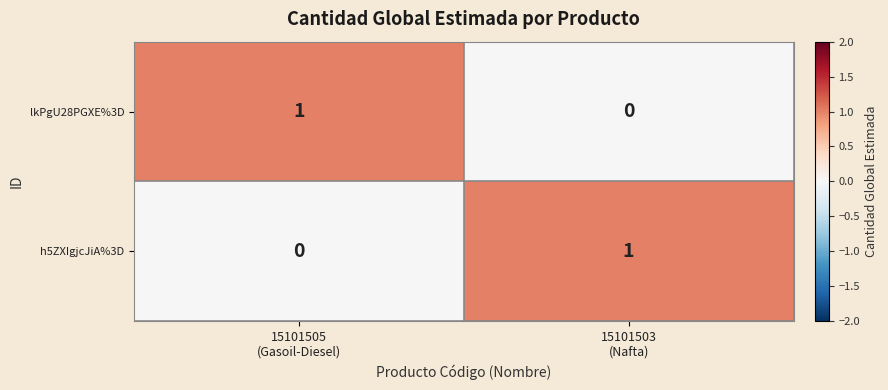

Reading left to right, list all the values displayed in this chart.

lkPgU28PGXE%3D: 1	0
h5ZXIgjcJiA%3D: 0	1